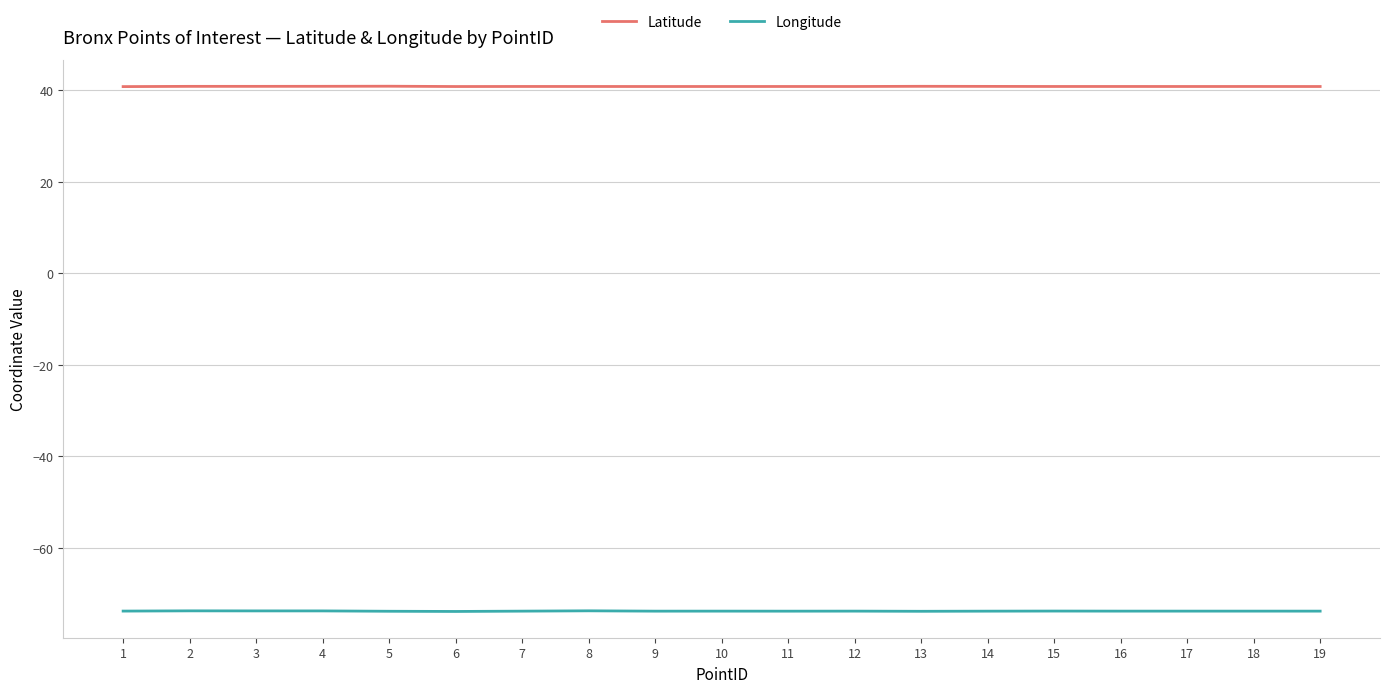

True or false: Latitude and Longitude intersect in this chart.

False